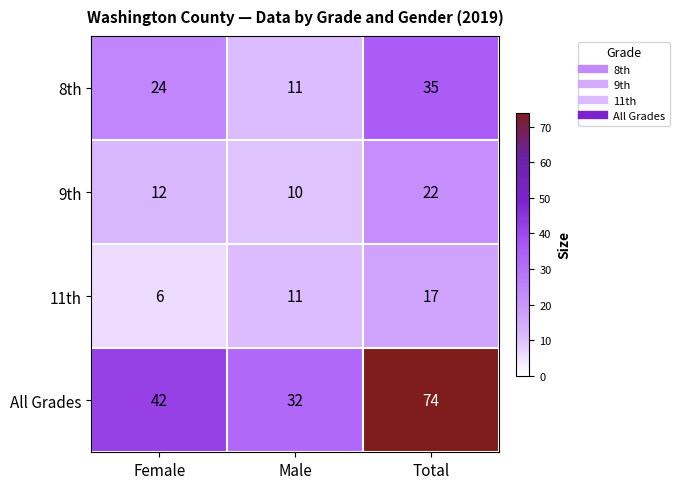

Count the number of categories in the chart.

3